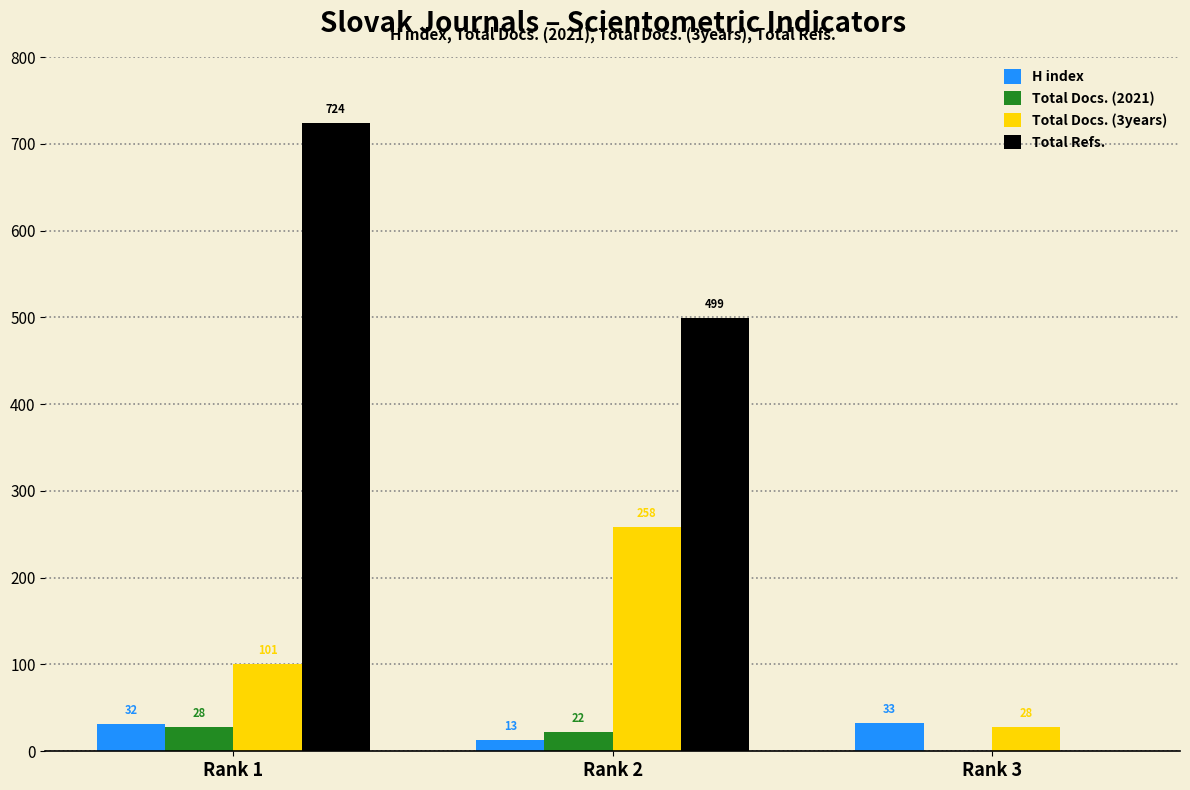

Are the bars horizontal?

No